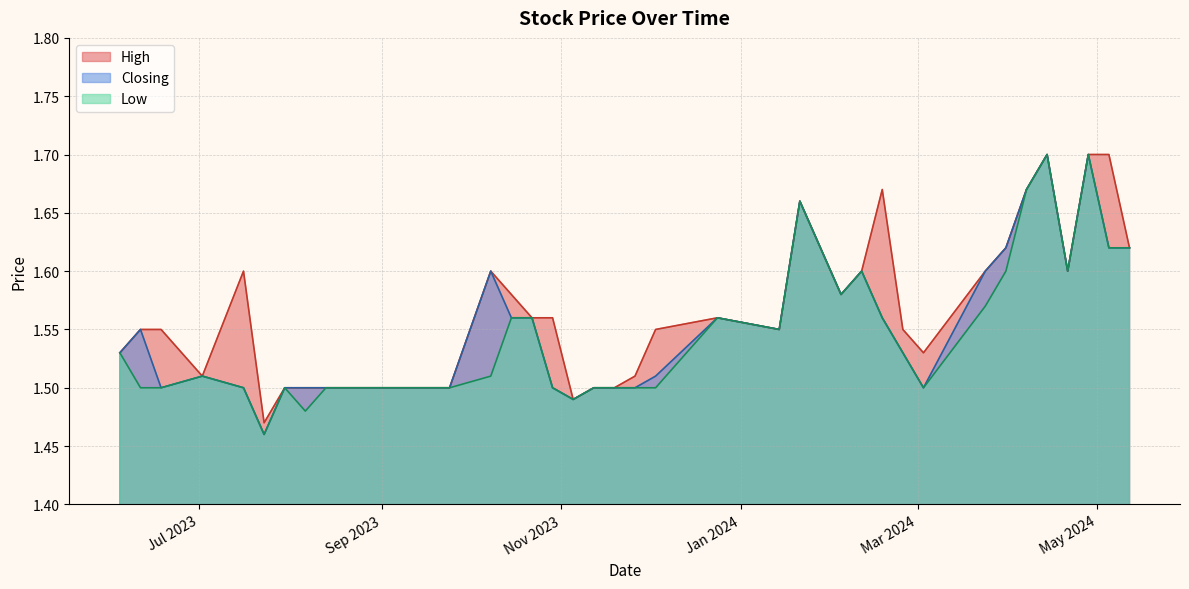

What is the difference between the maximum and minimum values in the Low series?

0.2